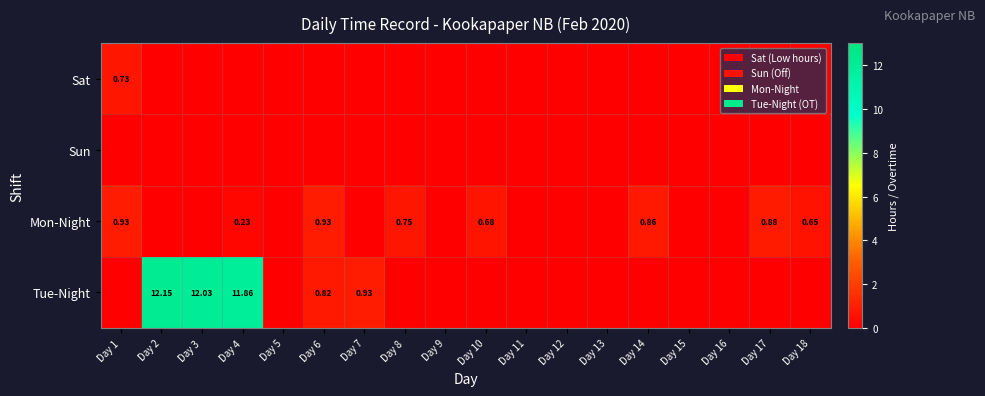

Rank the series at Day 2 from highest to lowest value.

Tue-Night, Sat, Sun, Mon-Night